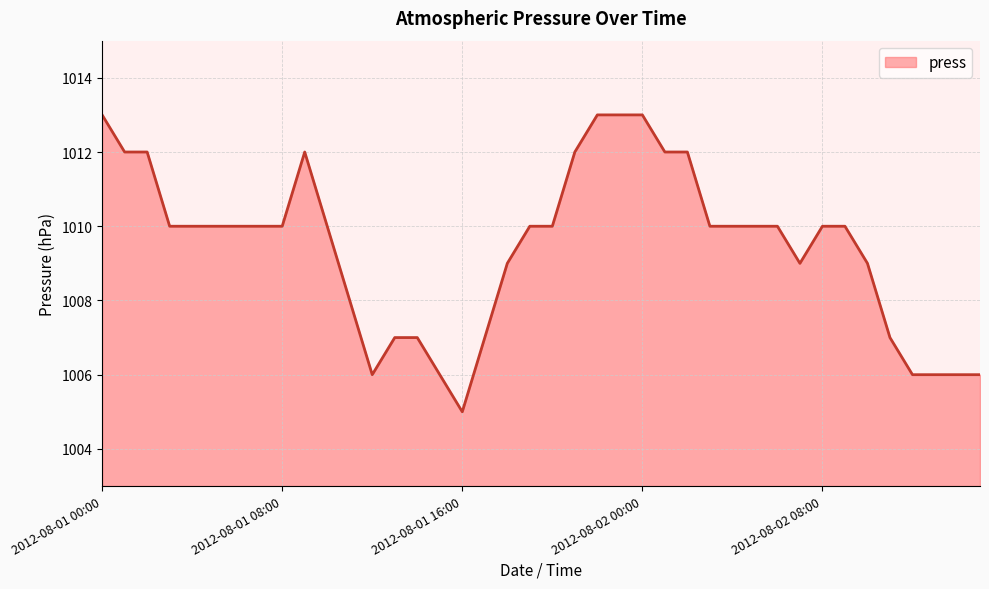

Reading right to left, transcribe all the data shown in this chart.

1006	1006	1006	1006	1007	1009	1010	1010	1009	1010	1010	1010	1010	1012	1012	1013	1013	1013	1012	1010	1010	1009	1007	1005	1006	1007	1007	1006	1008	1010	1012	1010	1010	1010	1010	1010	1010	1012	1012	1013